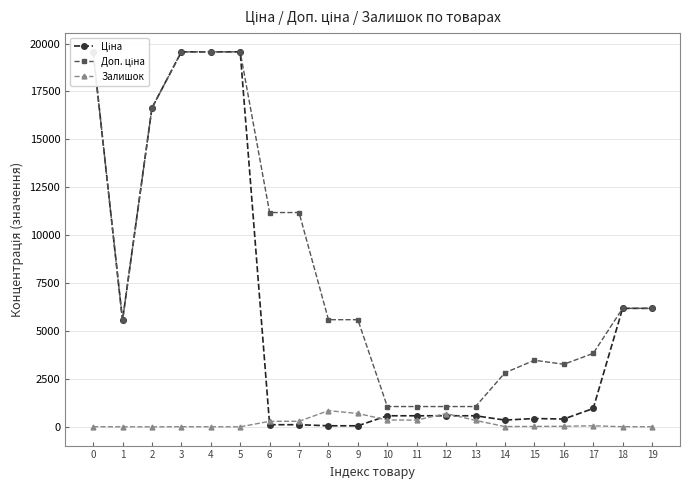

Reading left to right, what are all the values shown in this chart?

Ціна: 19564.9	5560.3	16636.8	19564.9	19564.9	19564.9	111.8	111.8	55.9	55.9	578.1	578.1	578.1	578.1	352.6	434.3	408.2	958.4	6182.6	6182.6
Доп. ціна: 19564.9	5560.3	16636.8	19564.9	19564.9	19564.9	11182.0	11182.0	5591.0	5591.0	1060.0	1060.0	1060.0	1060.0	2821.2	3474.1	3265.8	3833.8	6182.6	6182.6
Залишок: 7.0	3.0	1.0	7.0	5.0	3.0	289.0	290.0	845.0	698.0	357.0	353.0	694.0	337.0	15.0	22.0	30.0	55.0	8.0	5.0